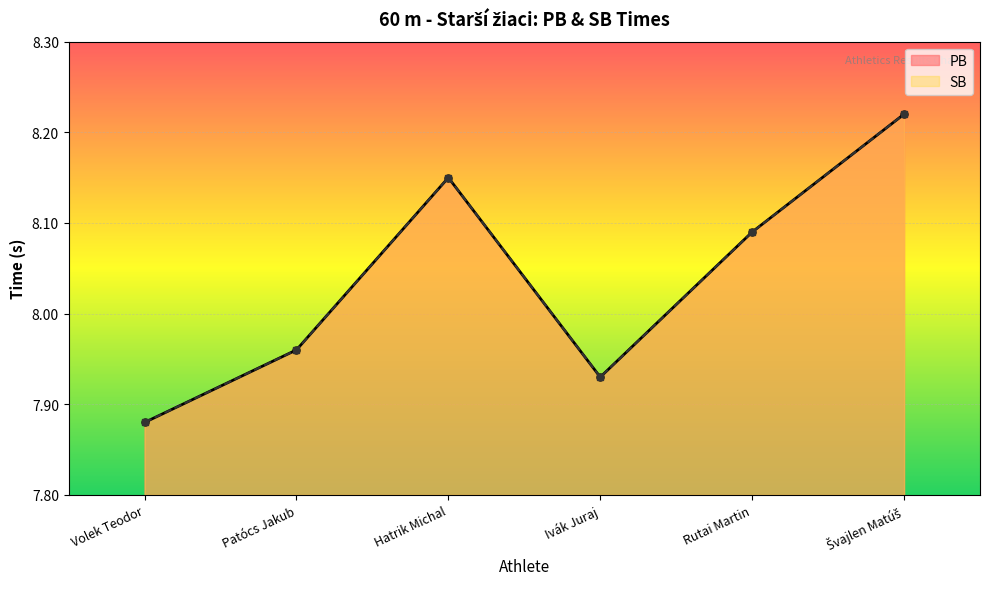

At which label is PB closest to 8?

Patócs Jakub